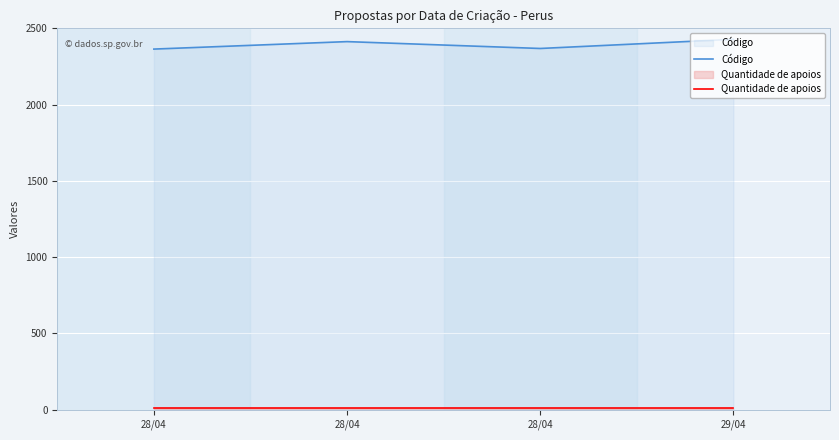

What is the average value of the Quantidade de apoios series?

14